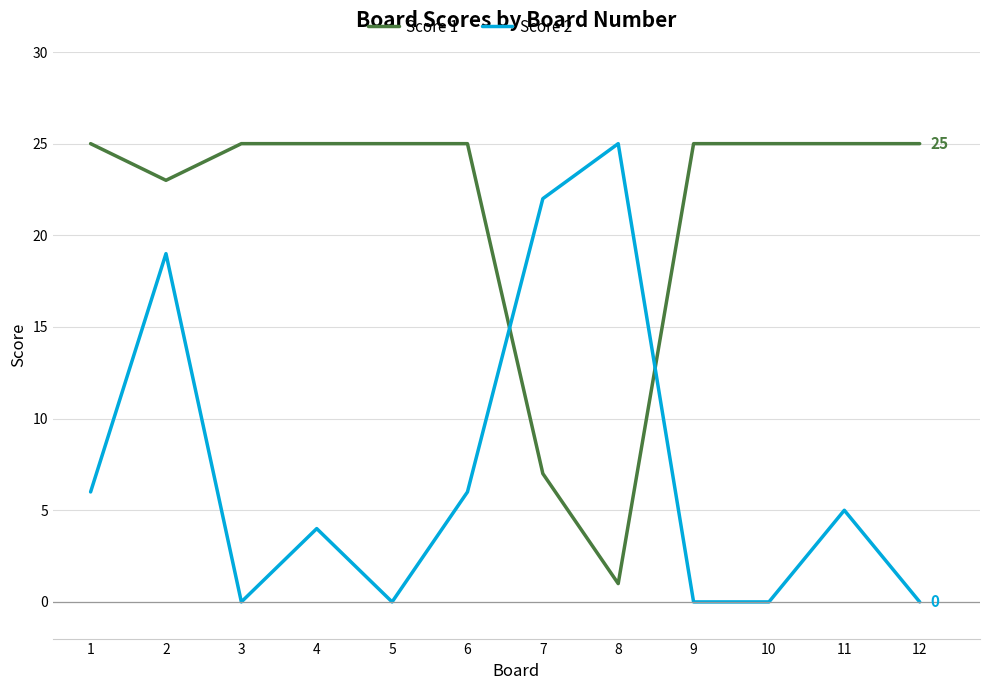

What is the sum of all Score 1 values?

256